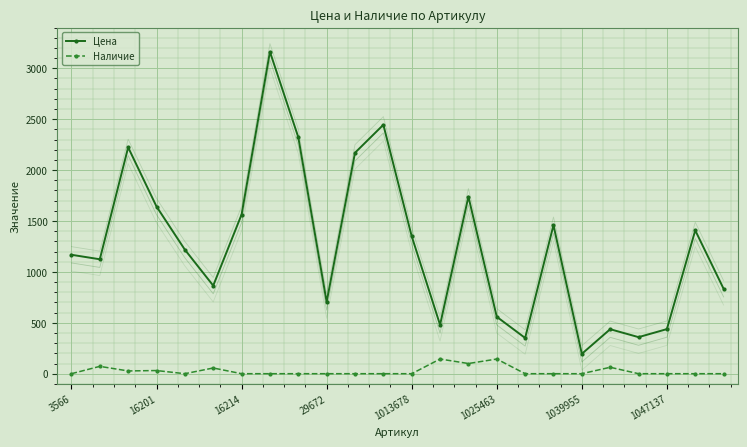

Which category has the lowest value in the Наличие series?

3566